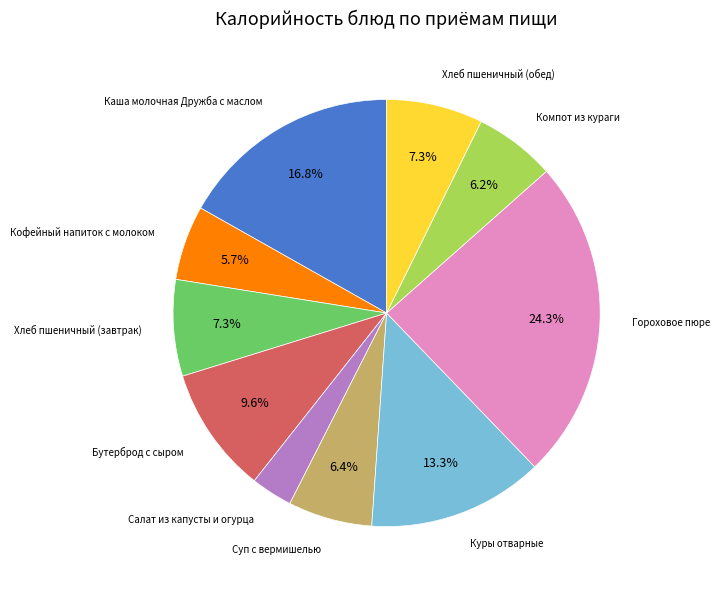

Does any single category account for the majority?

No